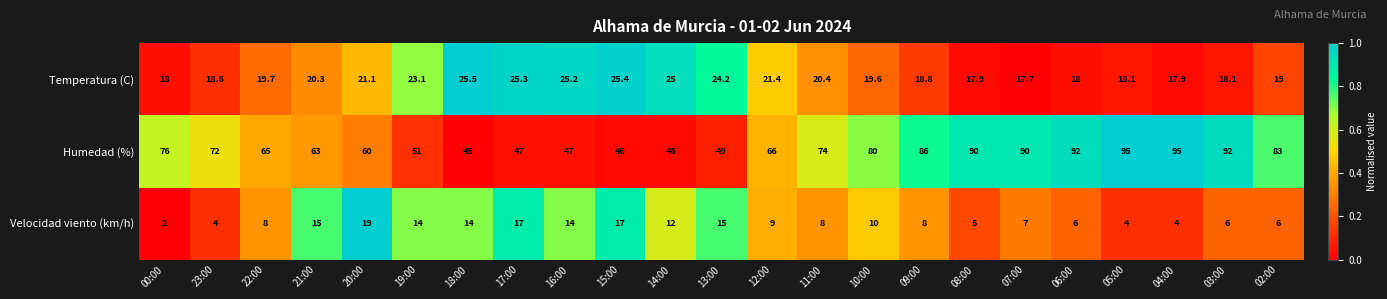

What is the total value across all series at 05:00?

117.1